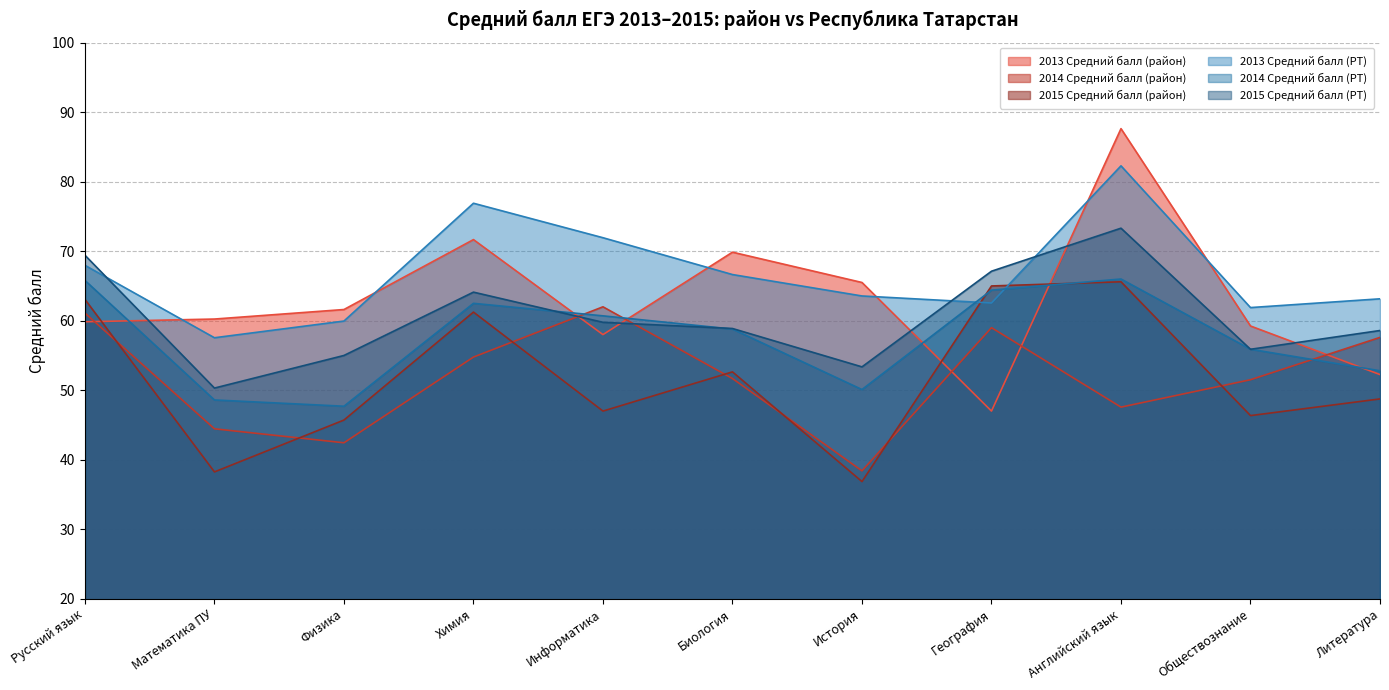

What is the label of the 6th point from the left?

Биология